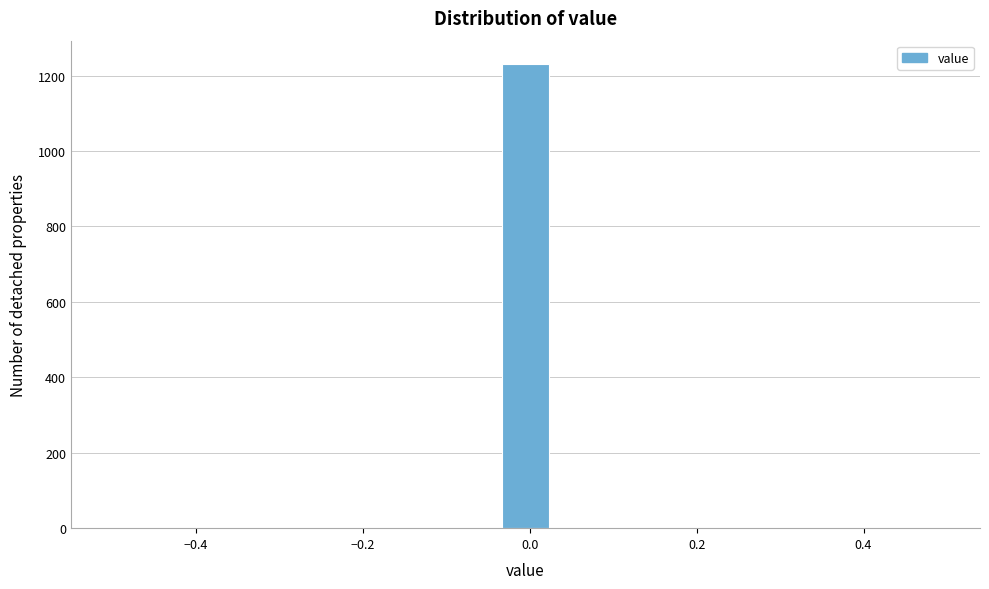

Around what value on the x-axis is the tallest bar? Give the approximate position of its centre, as read against the axis.

0.00